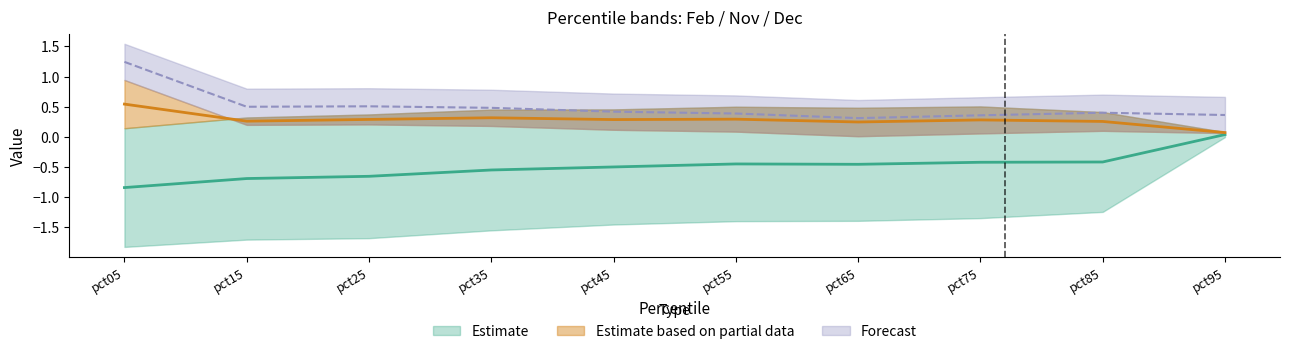

True or false: Nov has more than 0 points higher than both neighbors.

True